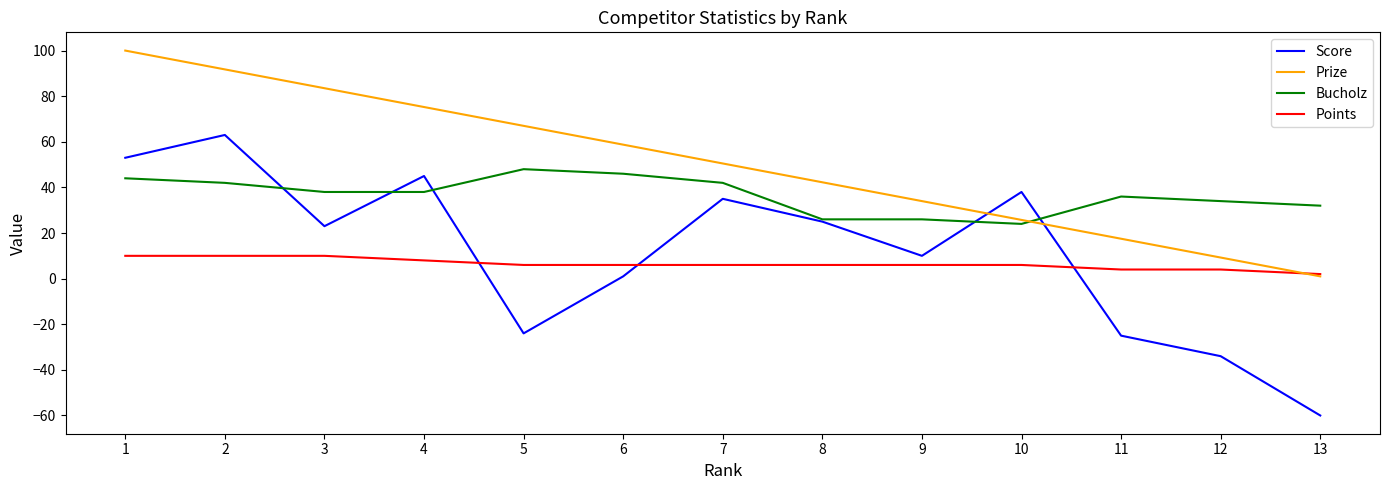

Which series ends up on top after the final intersection of Bucholz and Score?

Bucholz